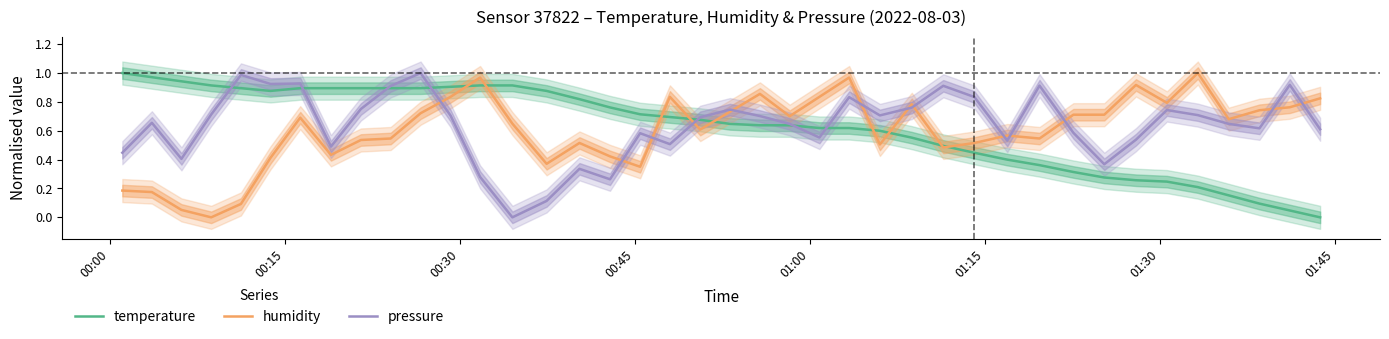

Count the number of data series in this chart.

3